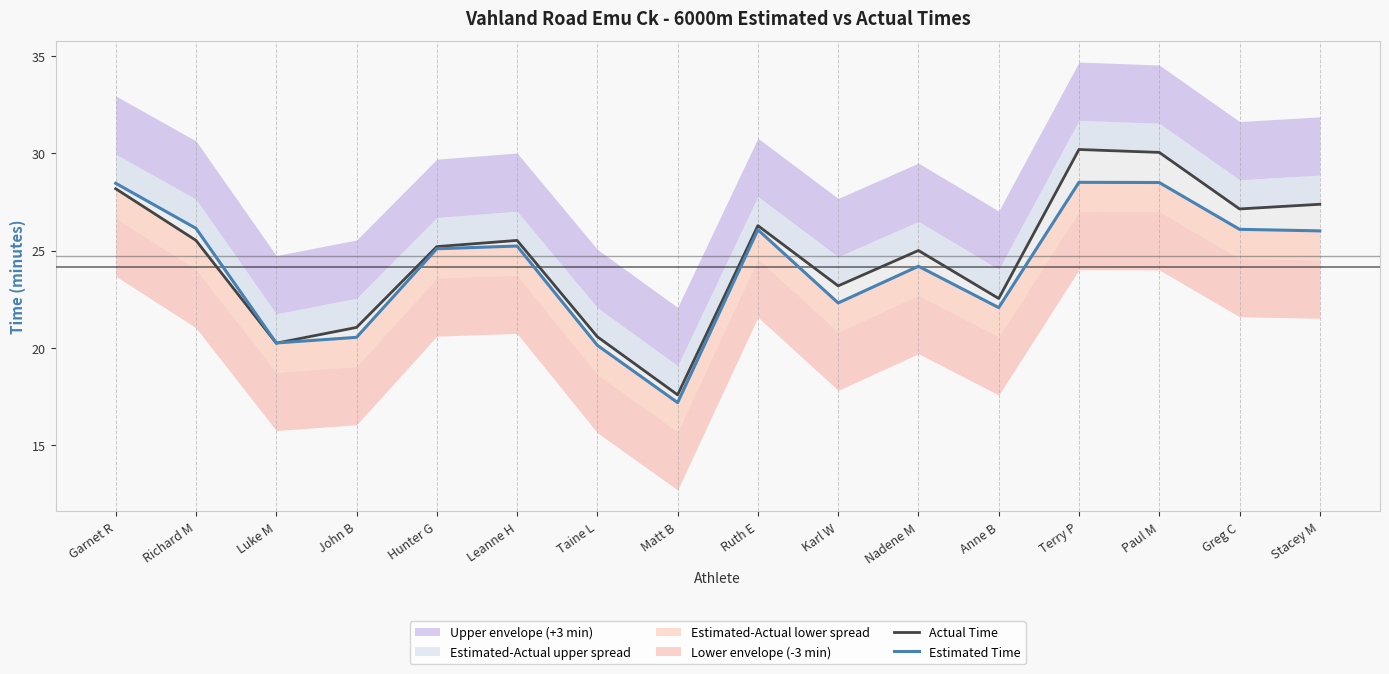

Rank the series by their average value, from lowest to highest.

Estimated Time, Actual Time